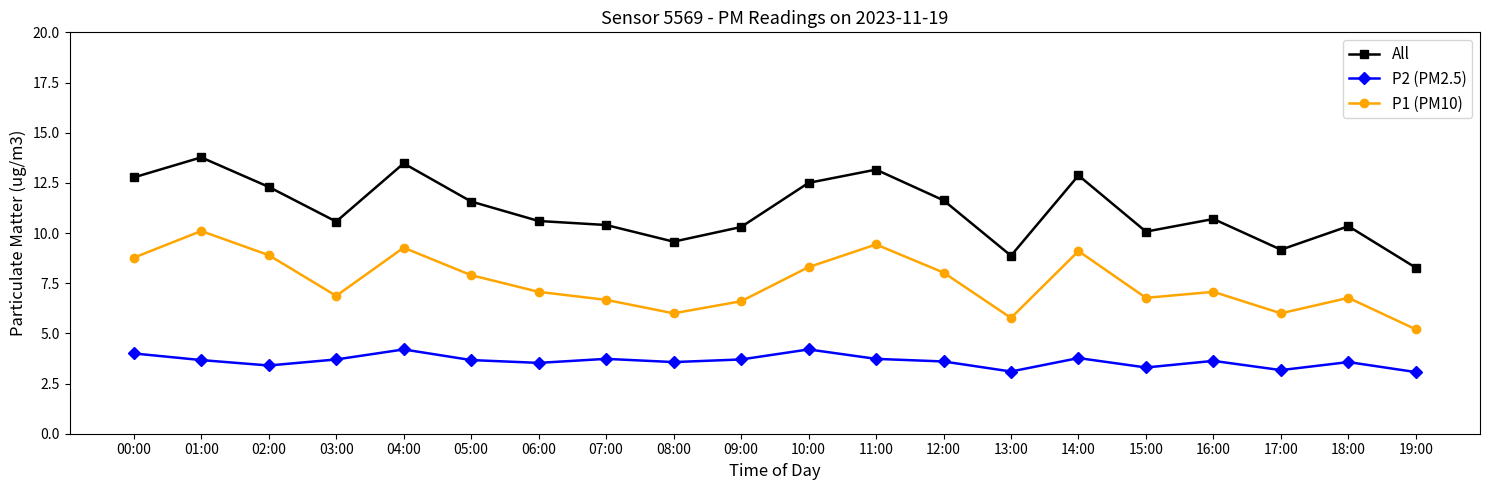

What is the minimum value shown in the chart?

3.1